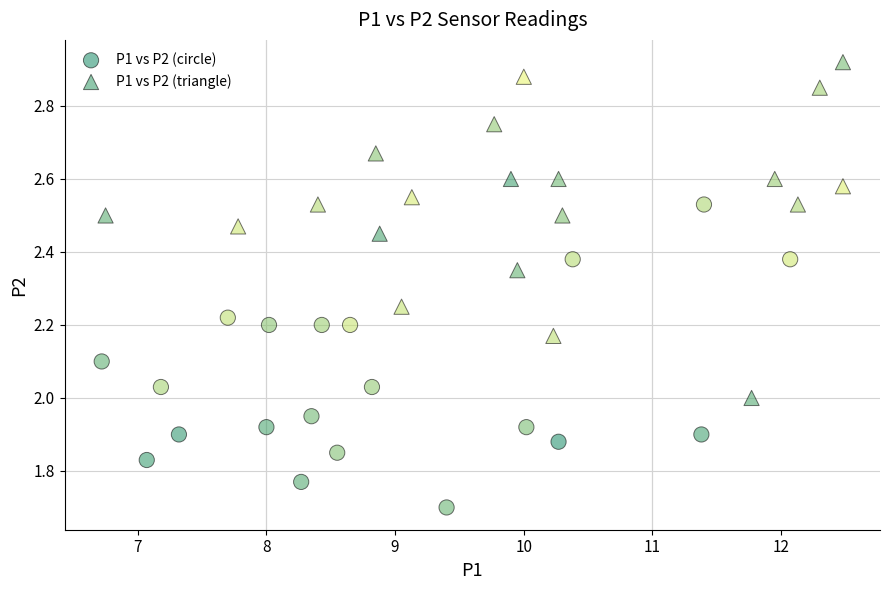

Which series has the widest spread of Y values?

P1 vs P2 (triangle)